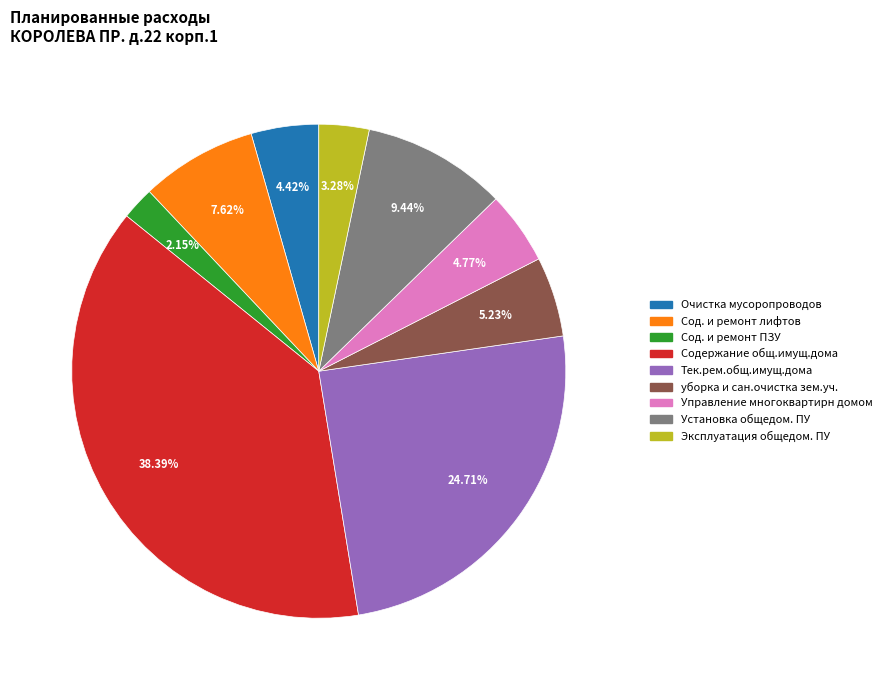

The уборка и сан.очистка зем.уч. slice represents 5% of the pie. True or false?

True